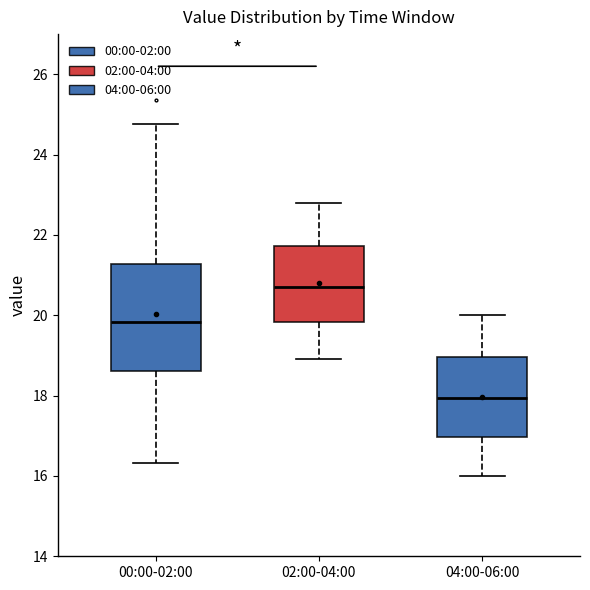

Reading left to right, read every box against the y-axis: the position of its median line, the range the box covers, and the ends of its whiskers. The values are not printed on the chart, so give them approximately, as read against the axis.

00:00-02:00: median 19.8, box 18.6 to 21.2, whiskers 16.4 to 24.8
02:00-04:00: median 20.8, box 19.8 to 21.8, whiskers 19.0 to 22.8
04:00-06:00: median 18.0, box 17.0 to 19.0, whiskers 16.0 to 20.0